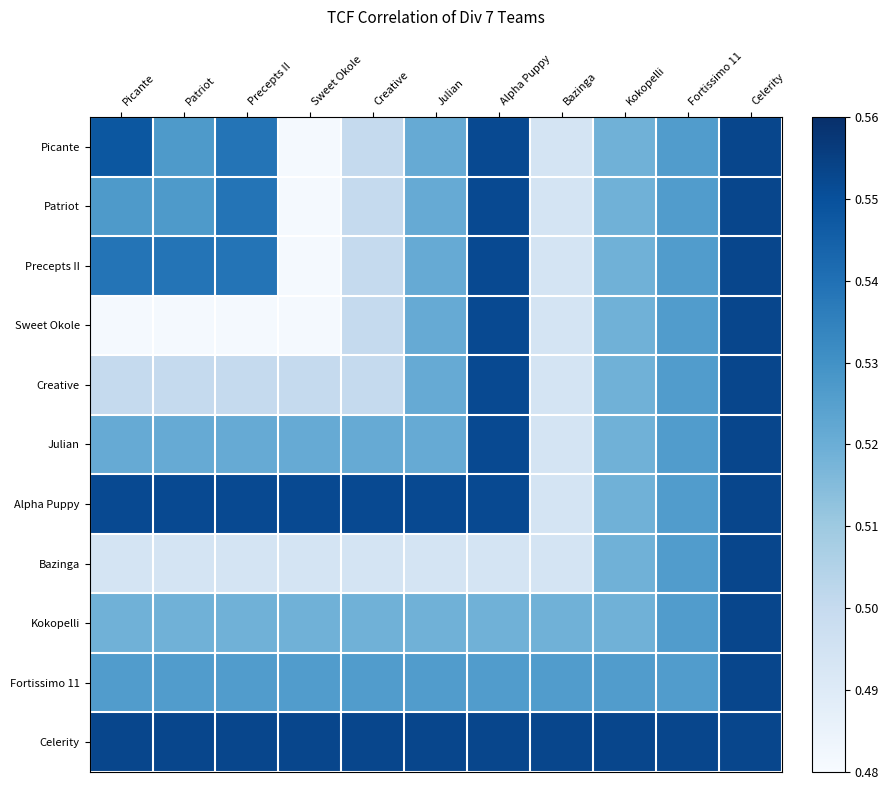

Which series changed the most between Julian and Celerity?

Bazinga